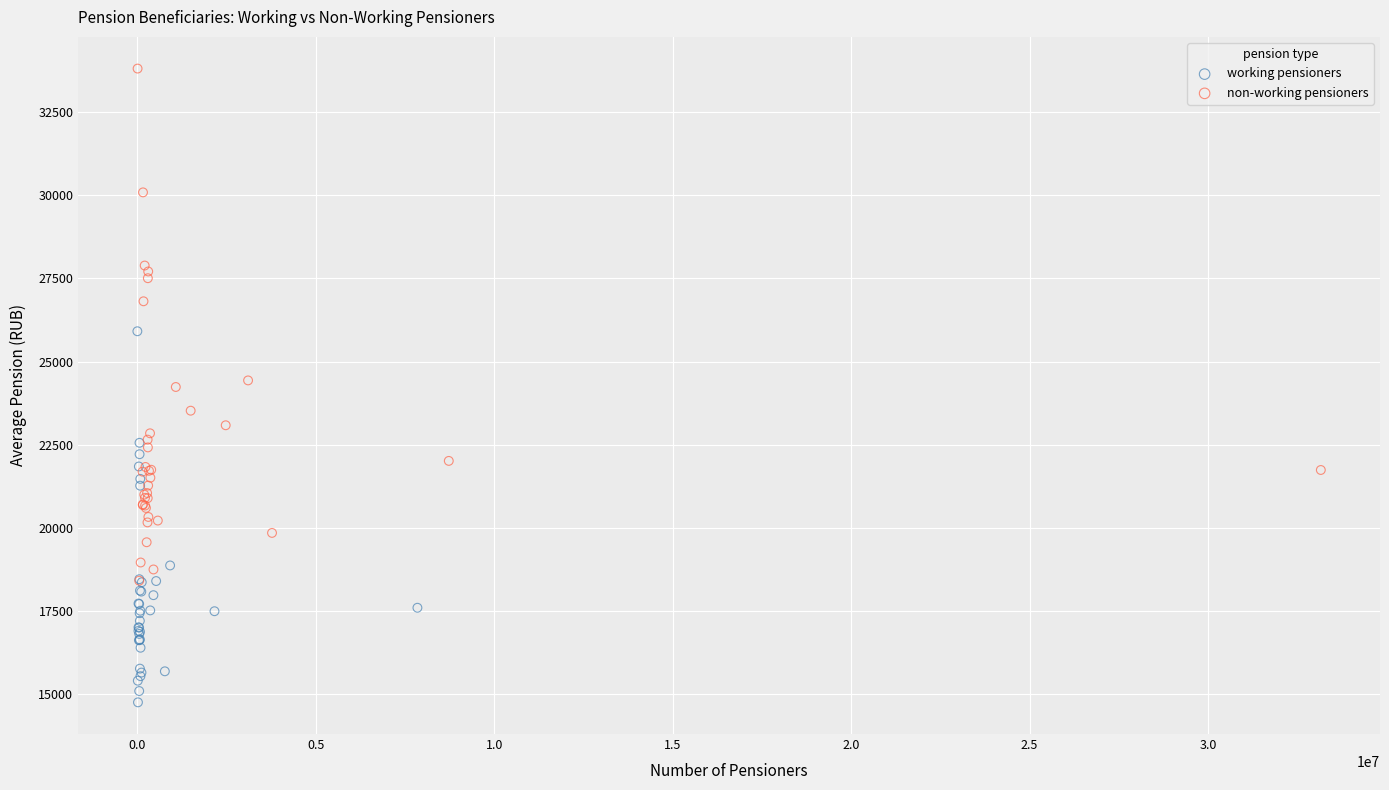

Which series has the widest spread of Y values?

non-working pensioners